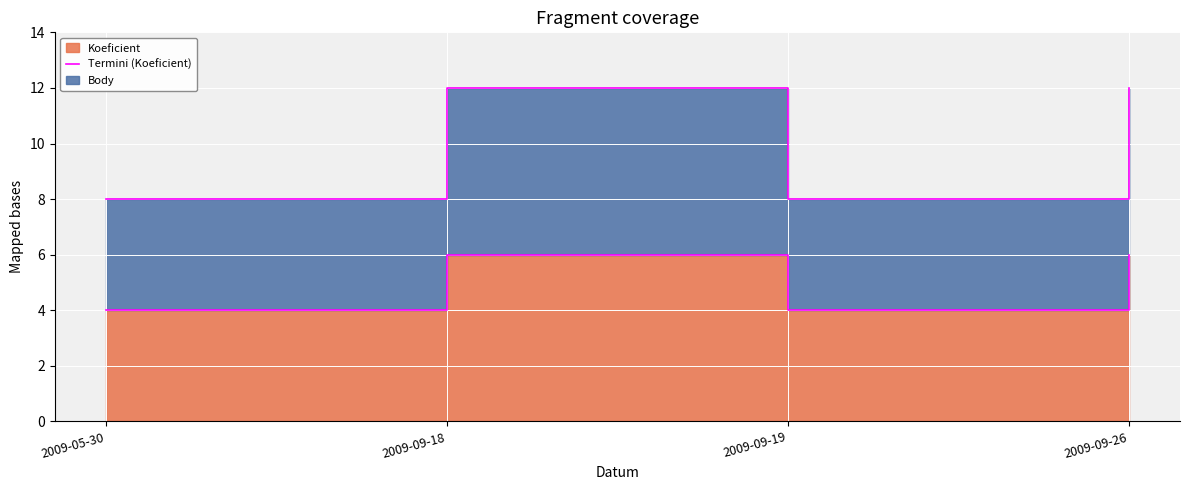

Reading left to right, list all the values displayed in this chart.

4	6	4	6